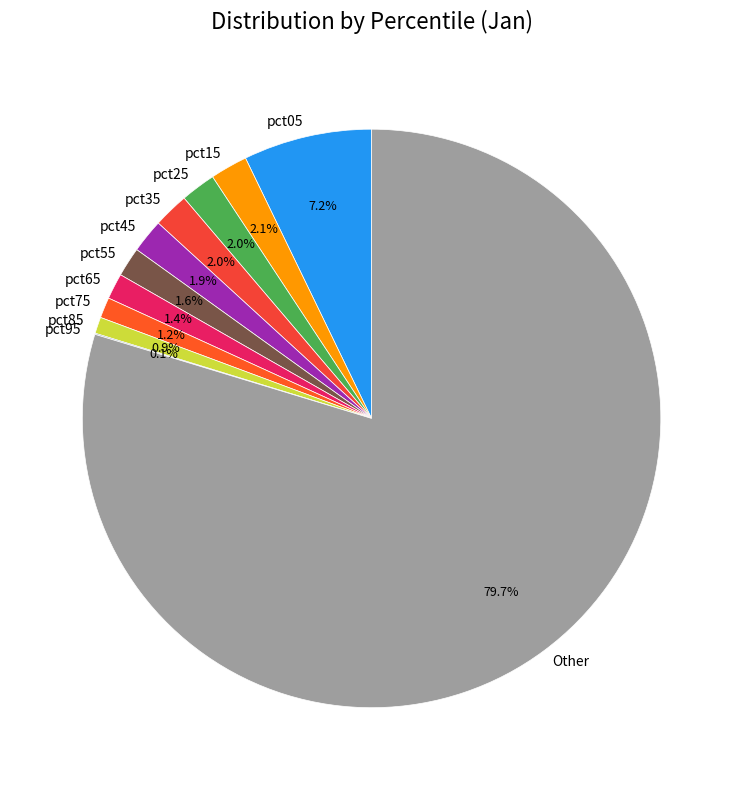

To the nearest percent, what is the difference between the pct65 and pct15 slice percentages?

1%